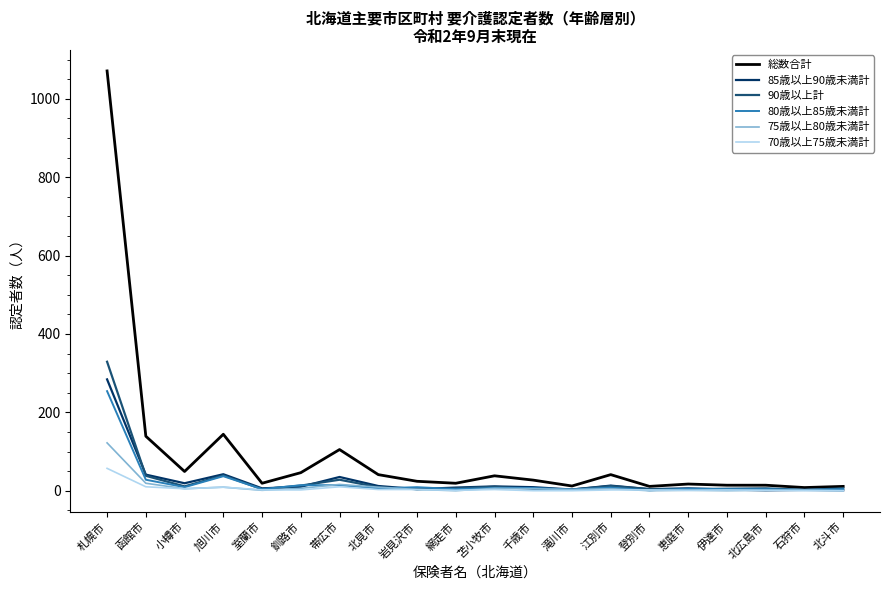

Which series has the widest spread of values?

総数合計